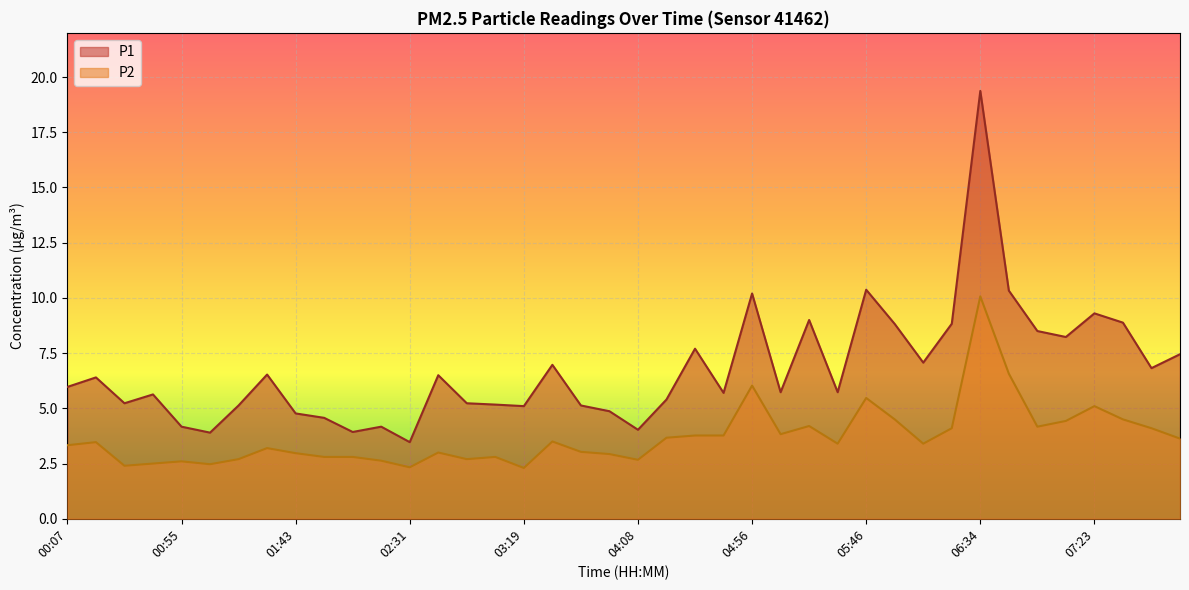

Rank the series by their average value, from lowest to highest.

P2, P1